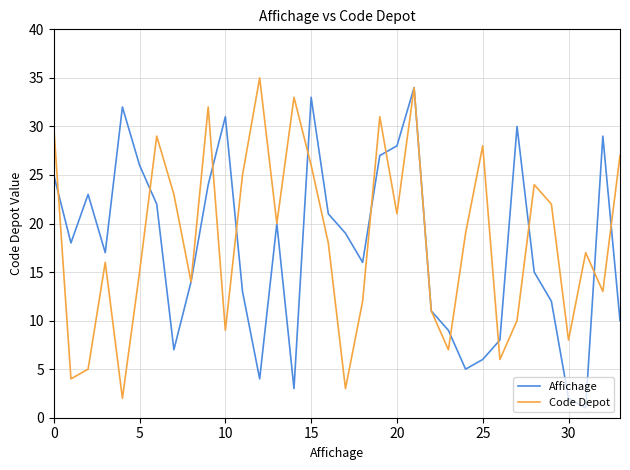

Is it true that Code Depot equals 3 at 30?

False